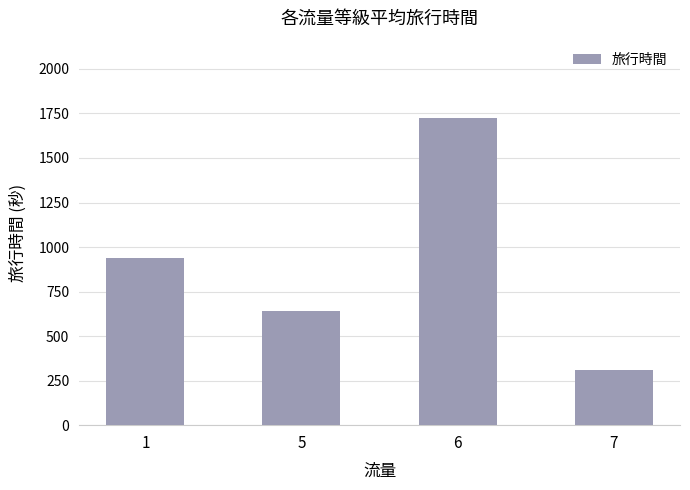

The value at 7 is 311.5. True or false?

True